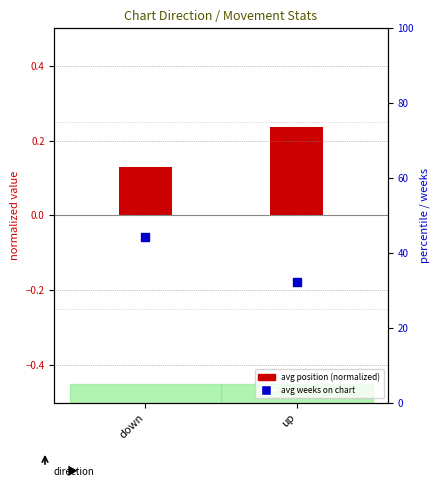

Is the value of avg weeks on chart at up greater than the value of avg position (normalized) at down?

Yes